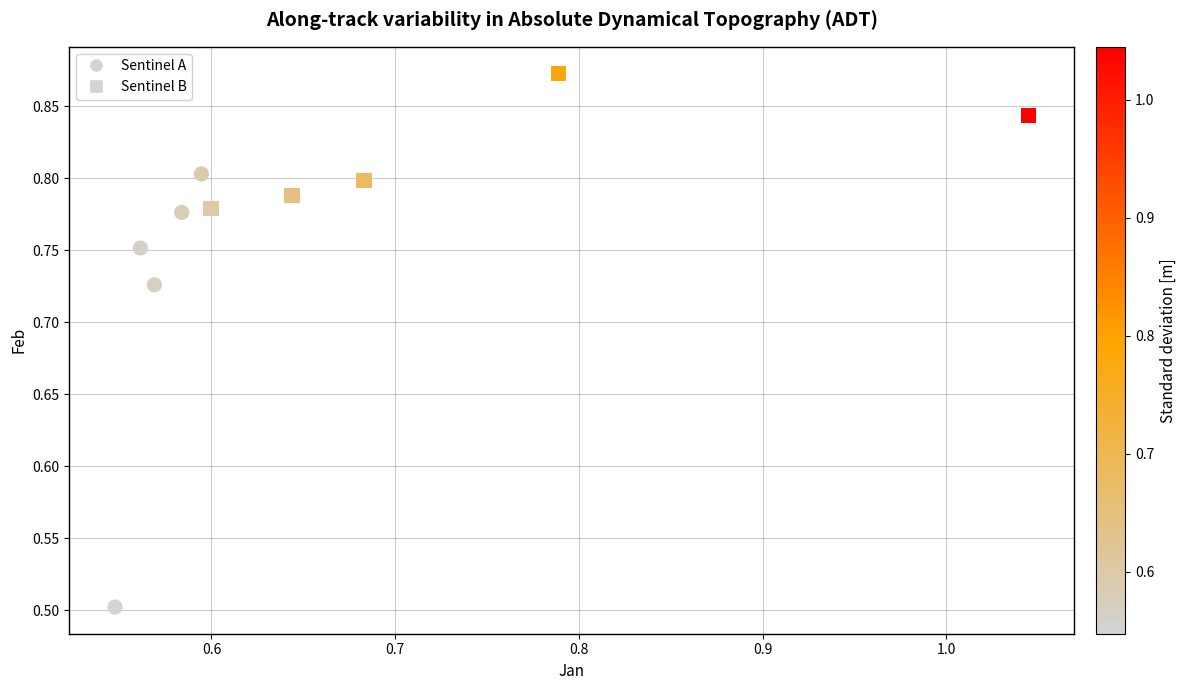

Which series has the widest spread of Y values?

Sentinel A